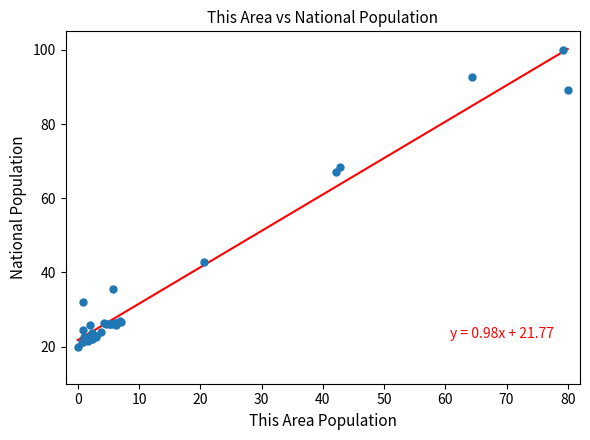

What Y value in the scatter plot is closest to 60?

66.9